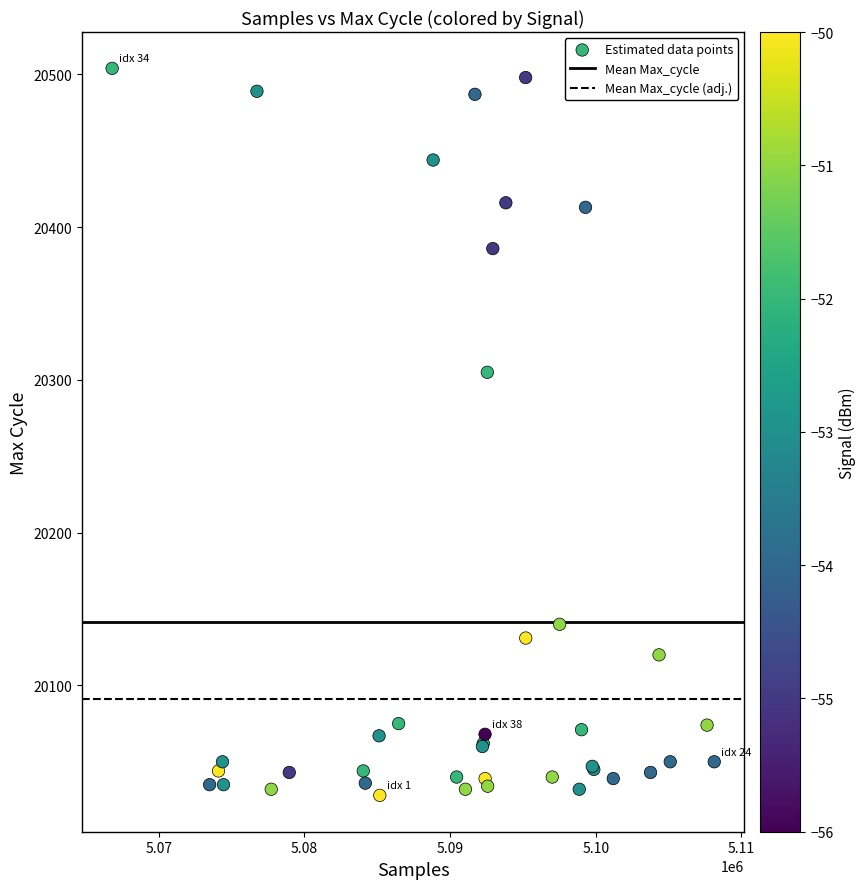

What Y value in the scatter plot is closest to 20266?

20305